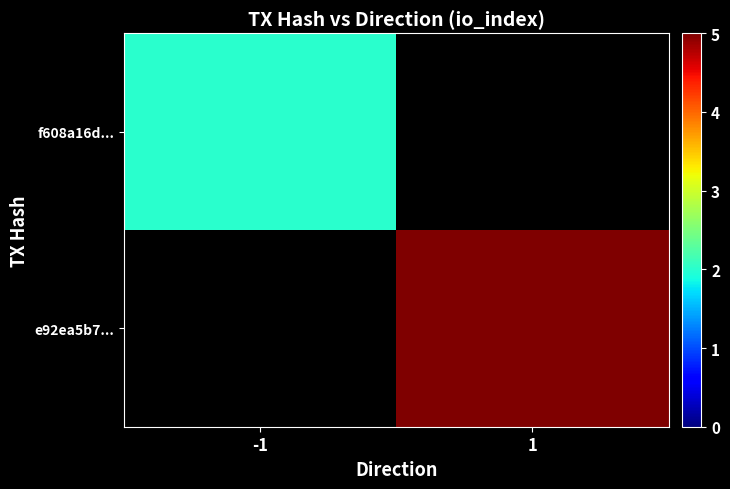

At which category does the chart reach its peak across all series?

1